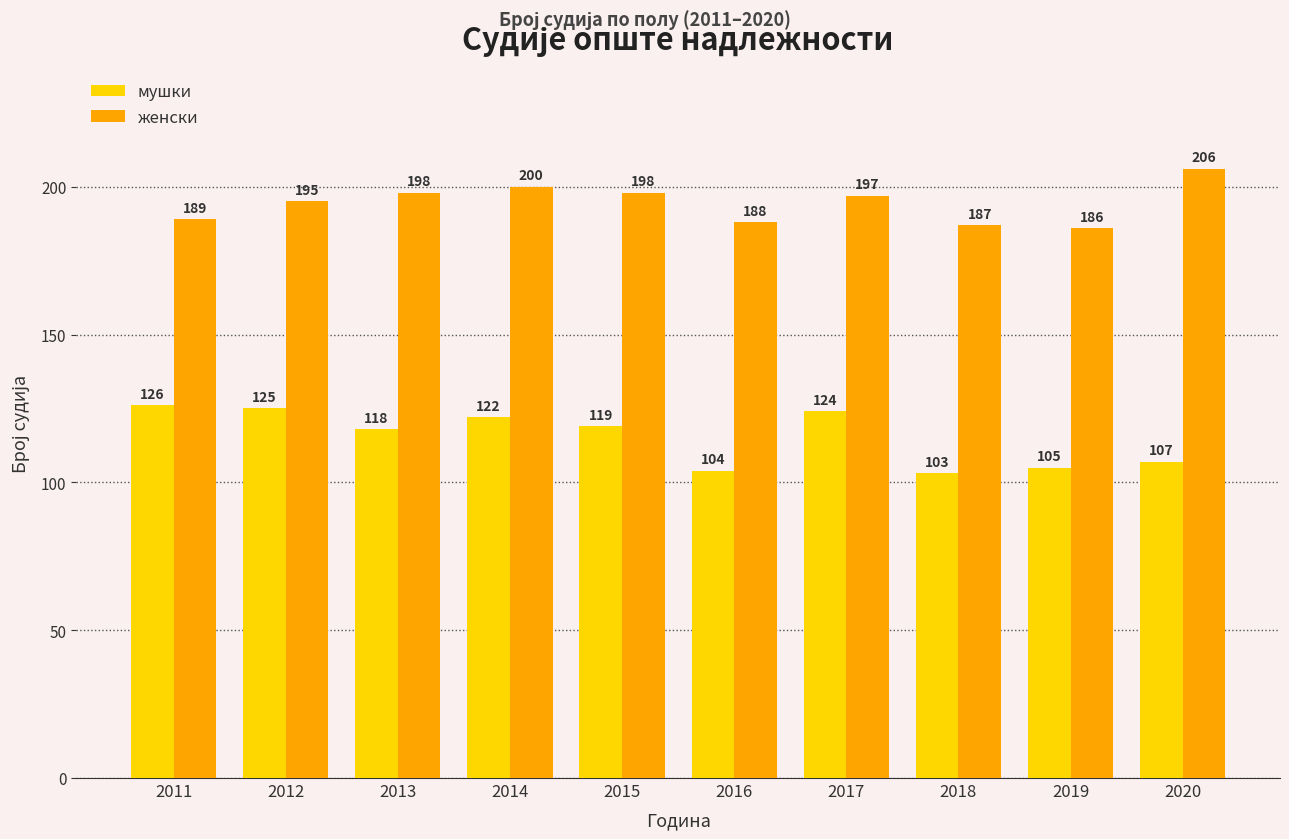

List the series in order of their peak value, lowest first.

мушки, женски